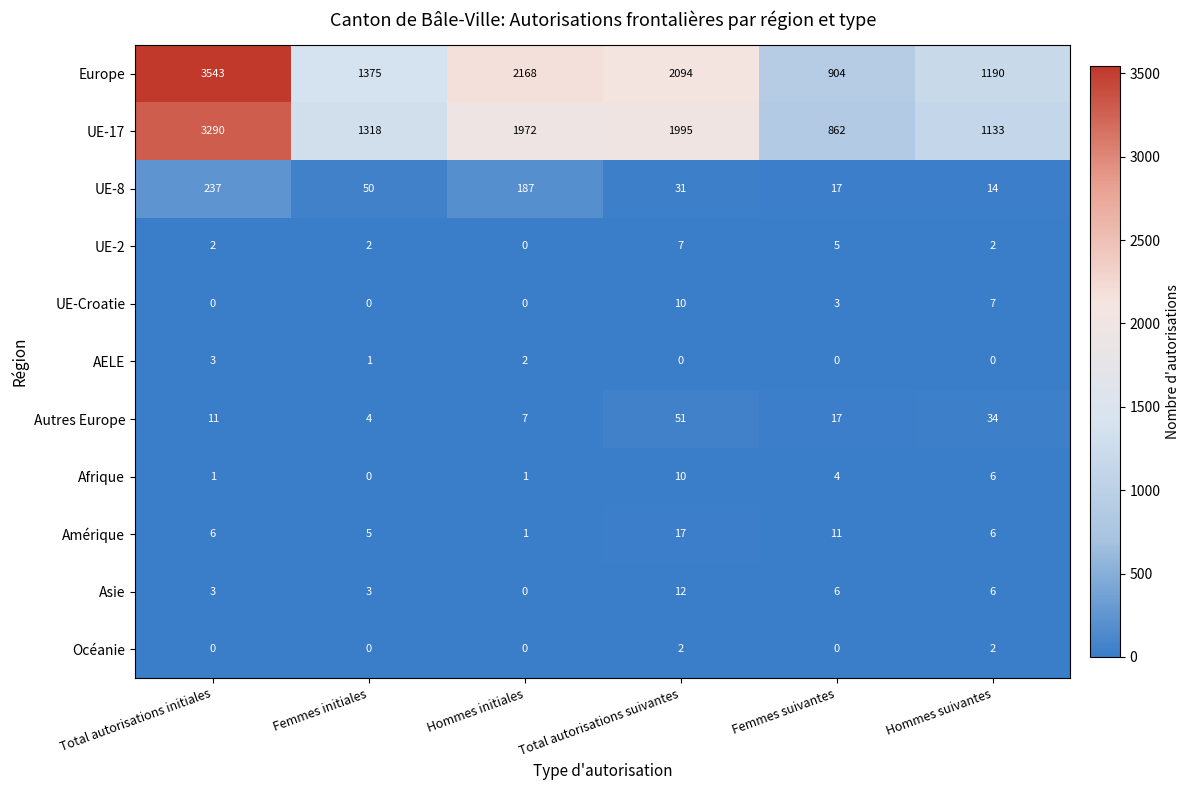

Which series has the widest spread of values?

Europe